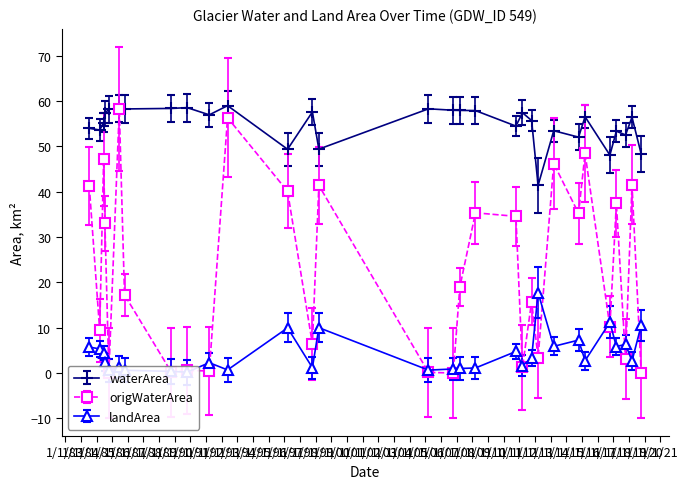

True or false: origWaterArea and waterArea cross at least once.

False